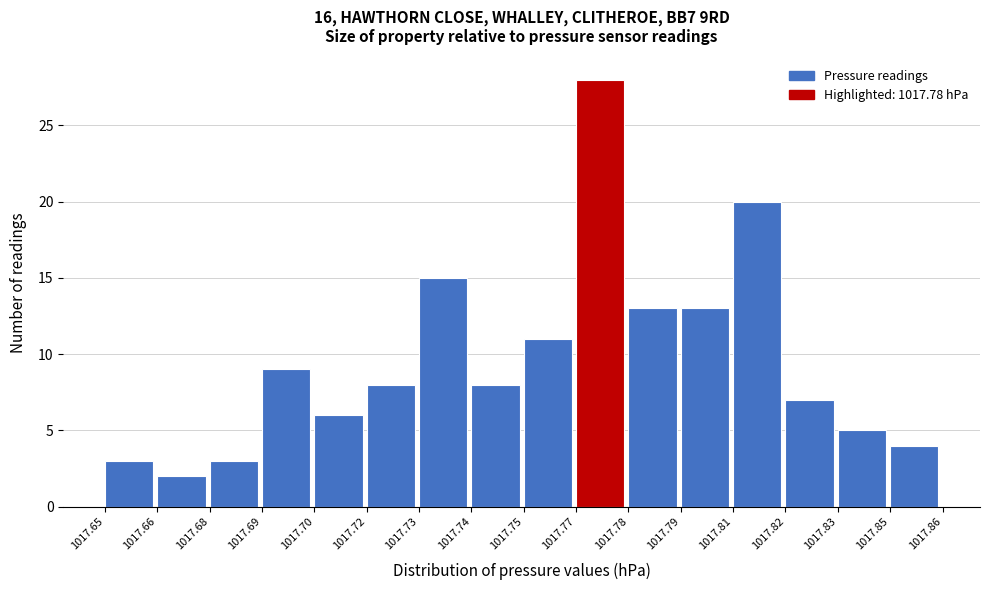

Reading right to left, what are all the values shown in this chart?

1017.85=4	1017.83=5	1017.82=7	1017.81=20	1017.79=13	1017.78=13	1017.77=28	1017.75=11	1017.74=8	1017.73=15	1017.72=8	1017.70=6	1017.69=9	1017.68=3	1017.66=2	1017.65=3